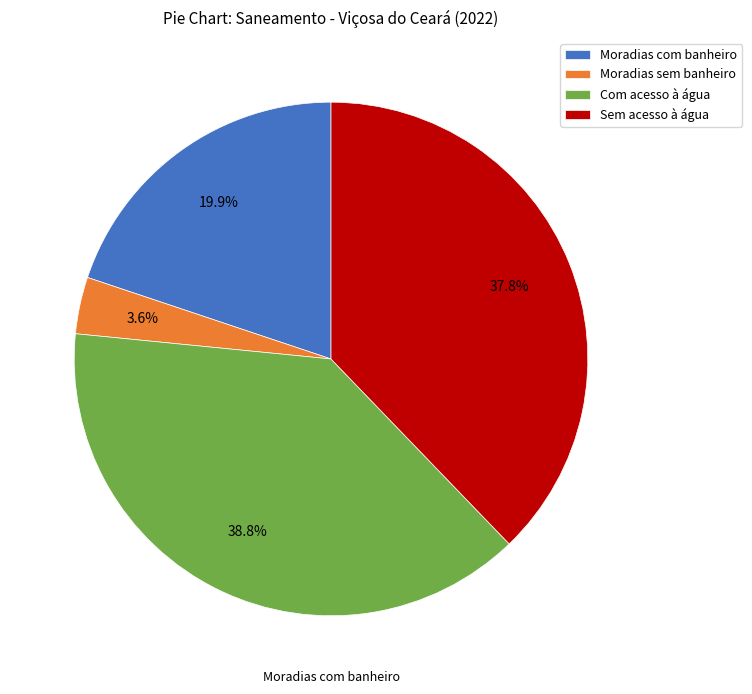

Count the number of slices in the pie.

4